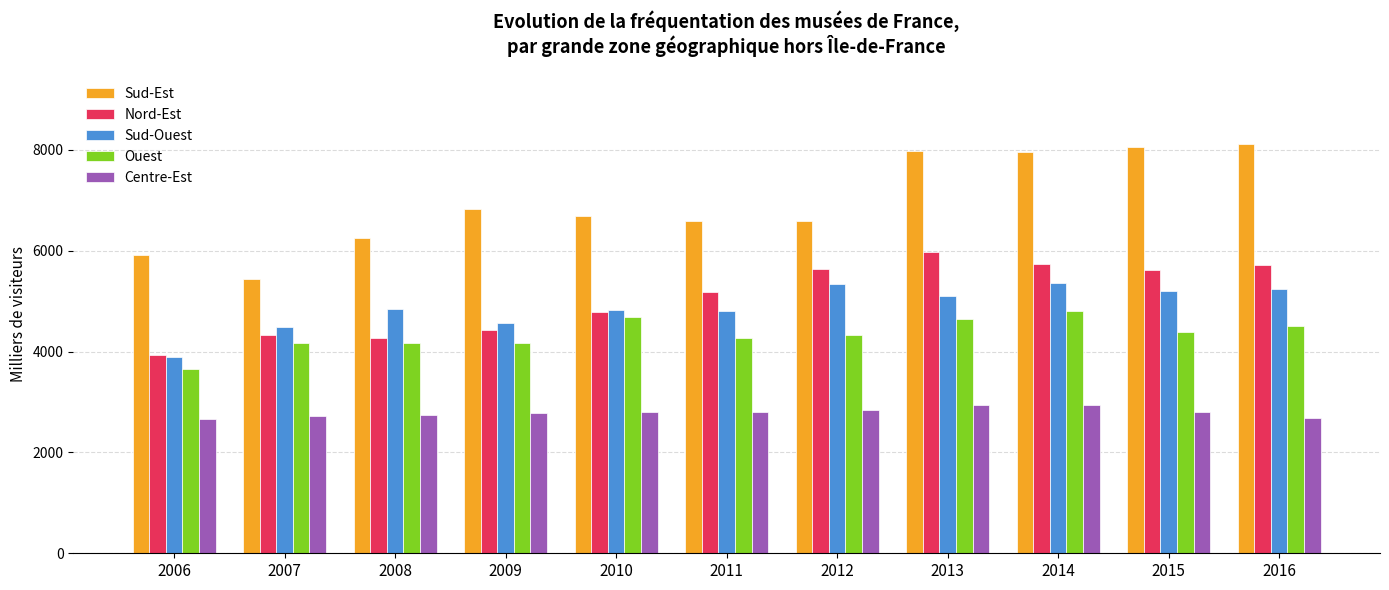

True or false: Sud-Est has a value of 4728.6 at 2013.

False